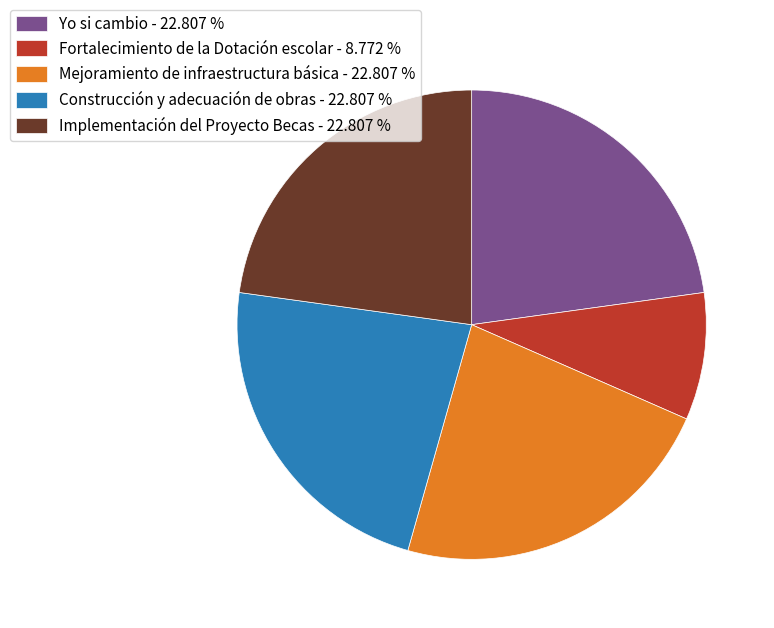

True or false: Mejoramiento de infraestructura básica accounts for 23% of the total.

True